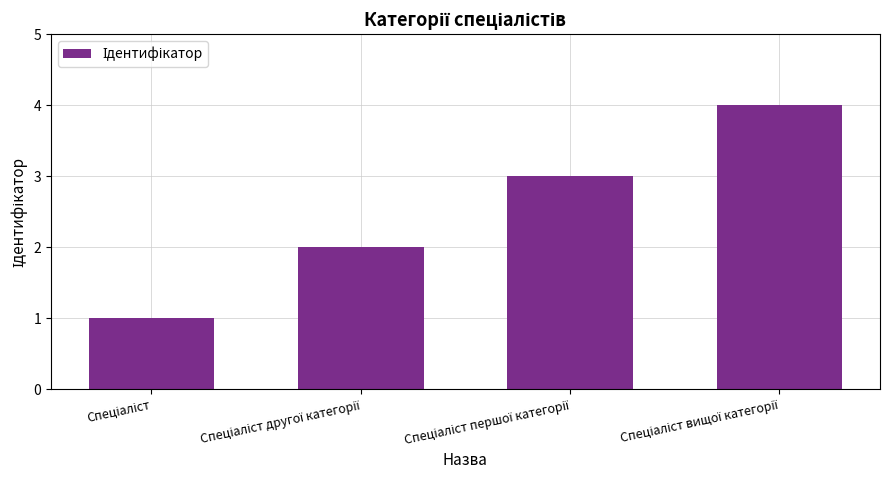

How many data points are less than 3?

2